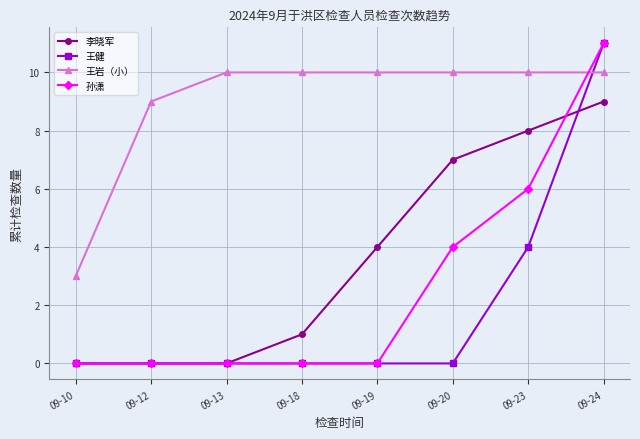

True or false: 孙潇 and 王岩（小） cross at least once.

True